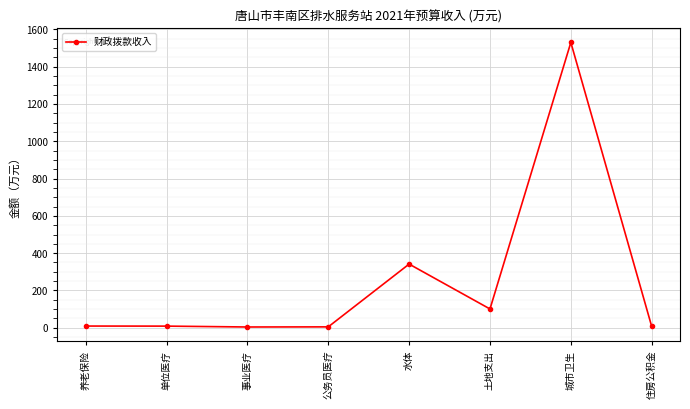

At which label does the data first exceed 9?

养老保险